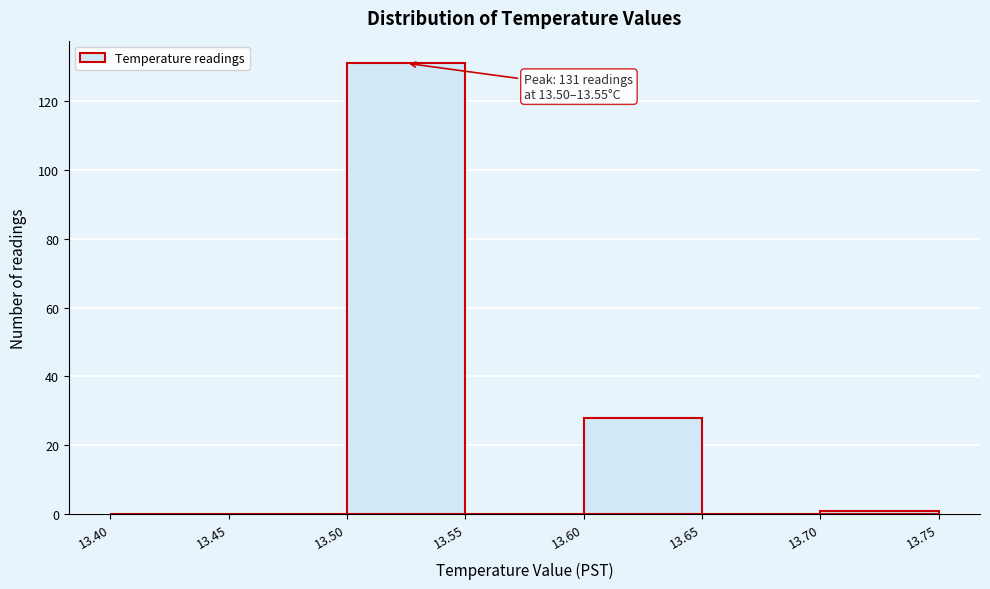

Which range on the x-axis has the tallest bar?

13.50 to 13.55